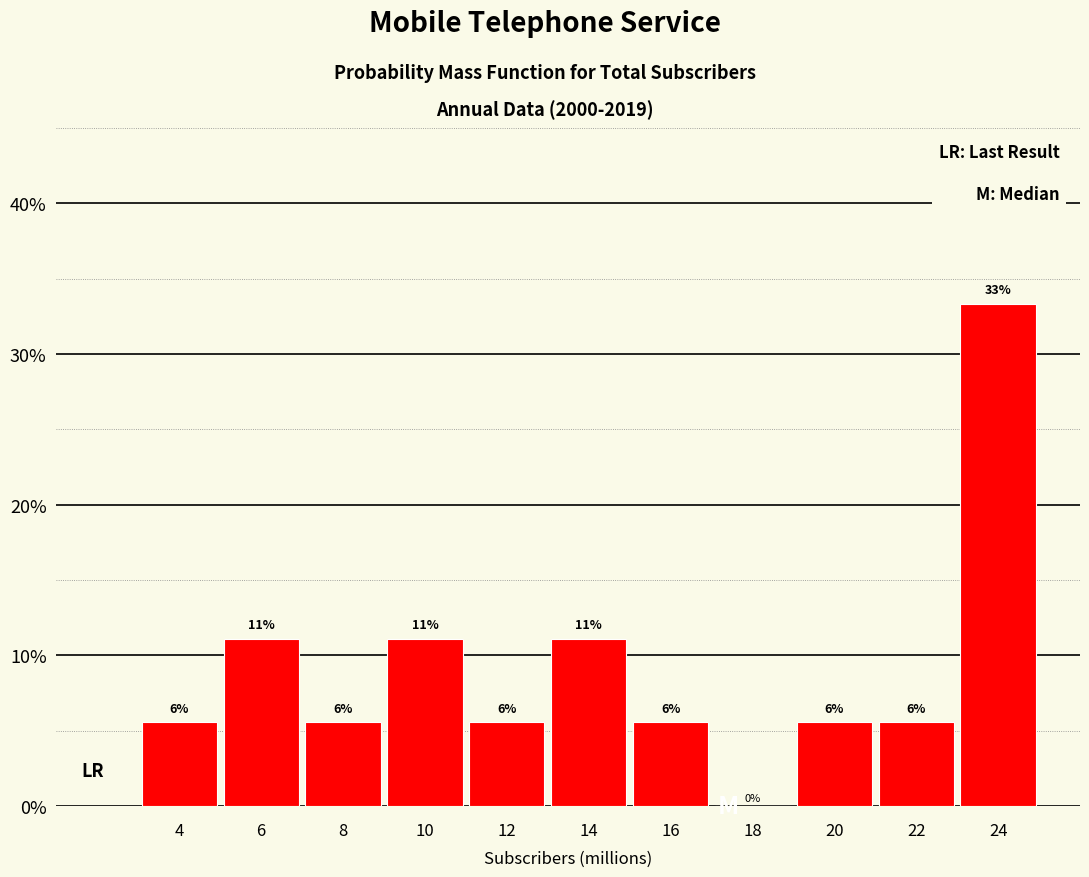

Are the bars horizontal?

No